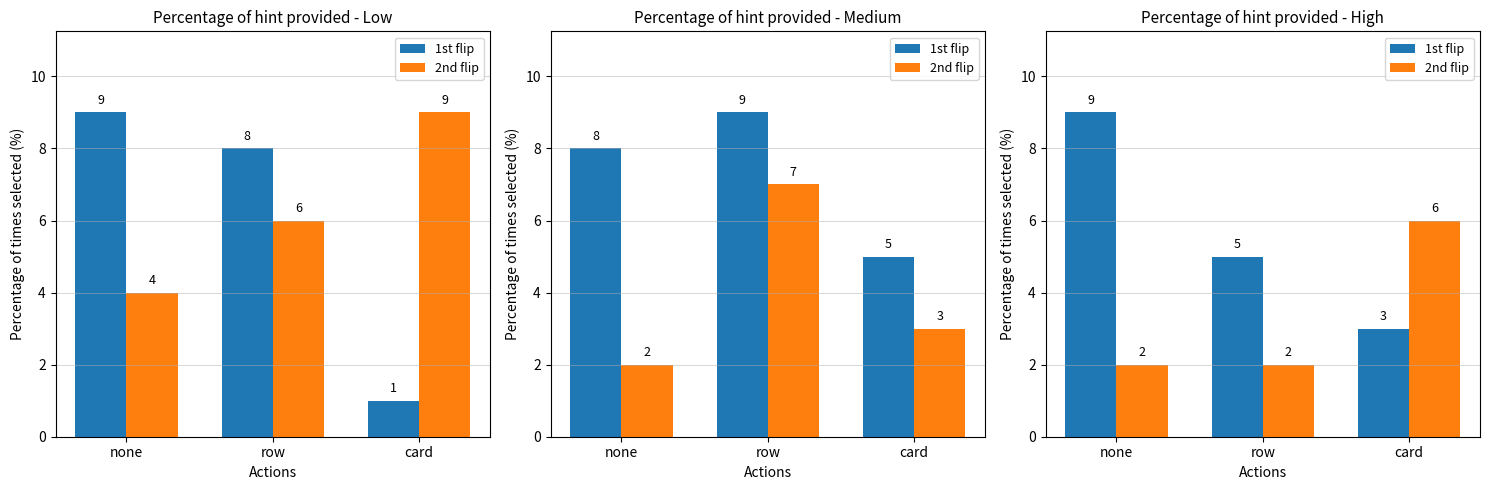

Which series has the largest range (max minus min)?

1st flip